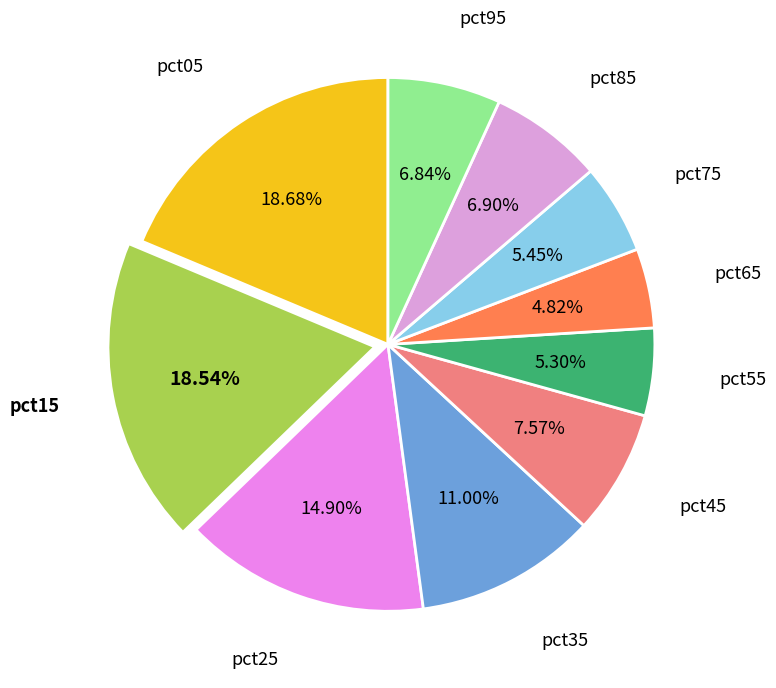

Count the number of slices in the pie.

10